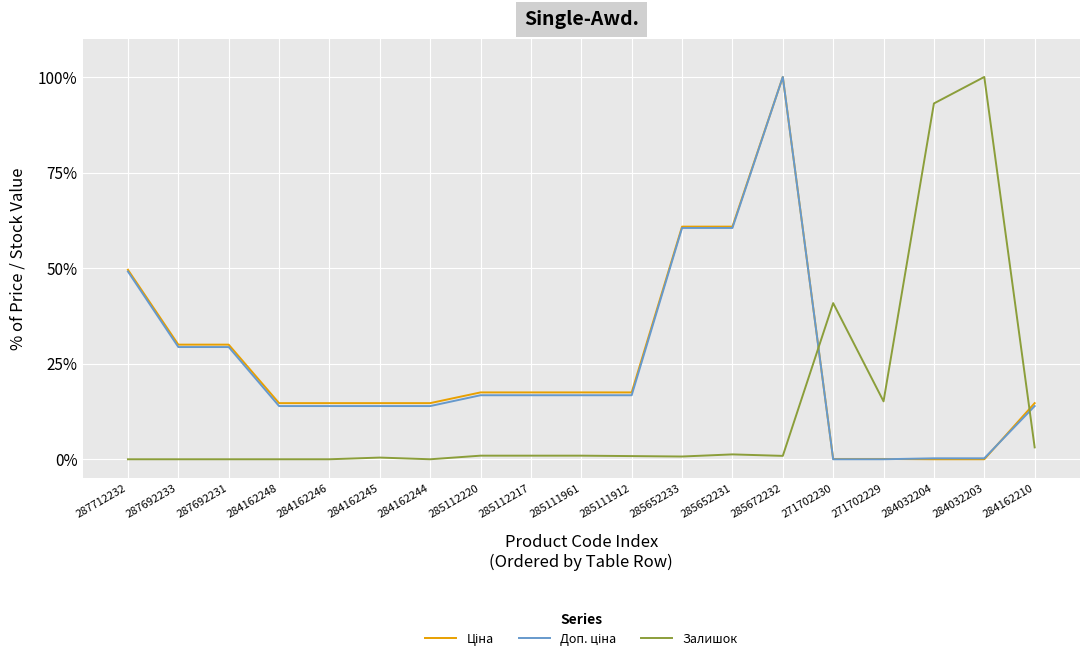

At which category is the sum across all series the highest?

285672232